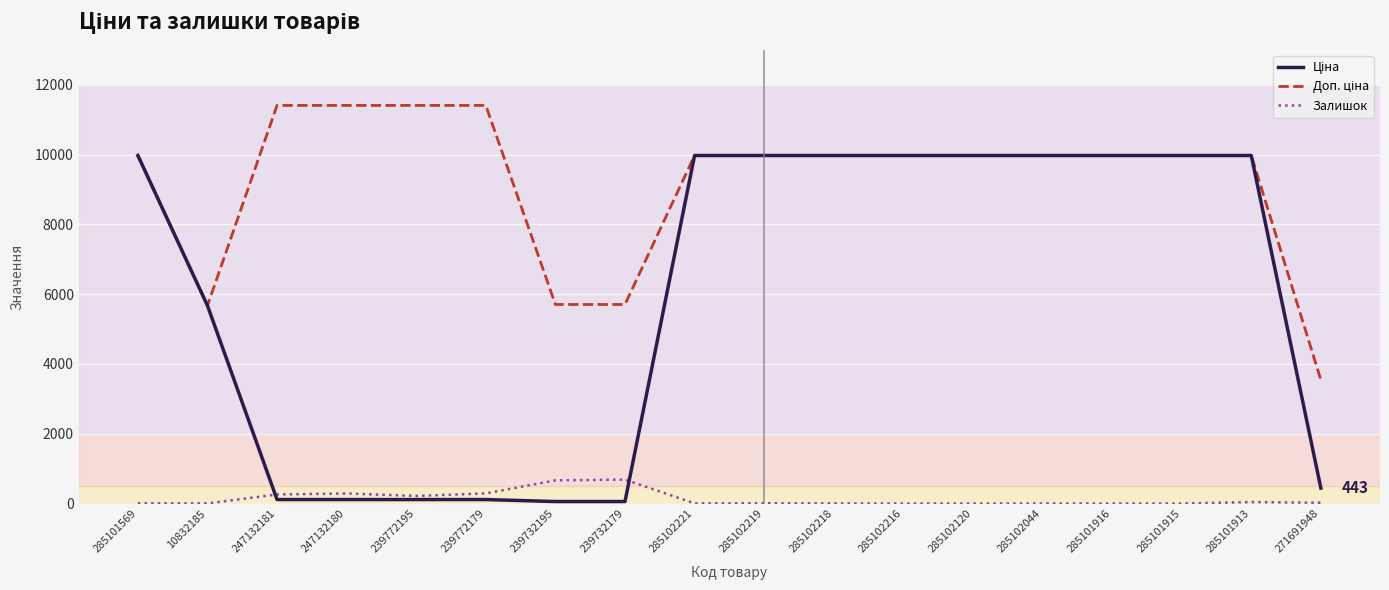

True or false: Залишок has a value of 0.0 at 285101915.

True